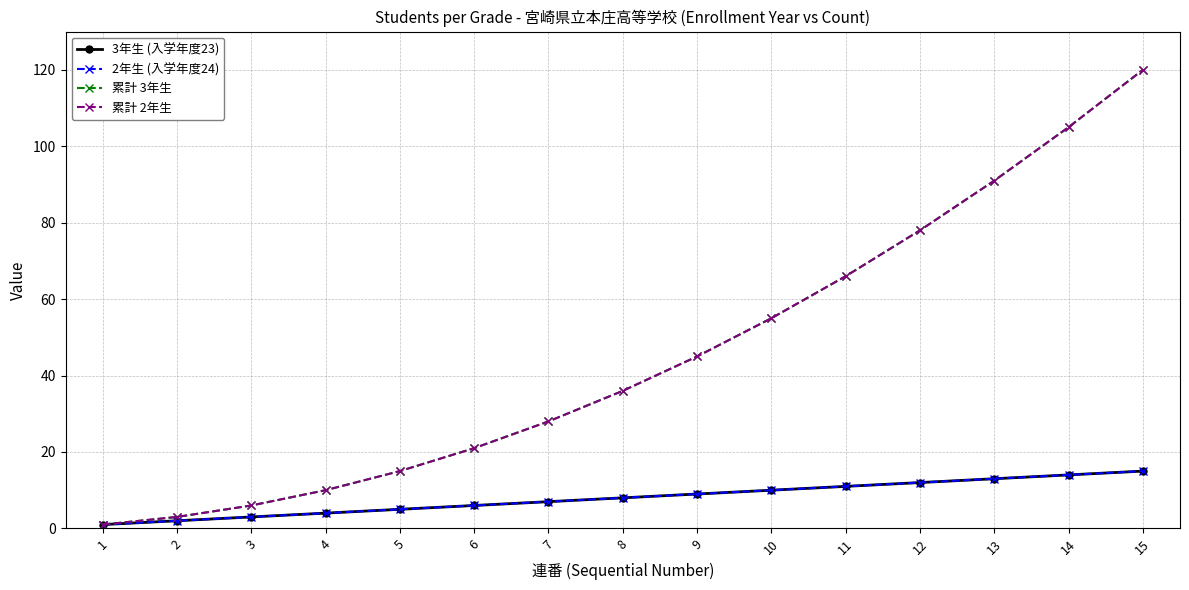

What is the difference between the maximum and minimum values in the 2年生 (入学年度24) series?

14